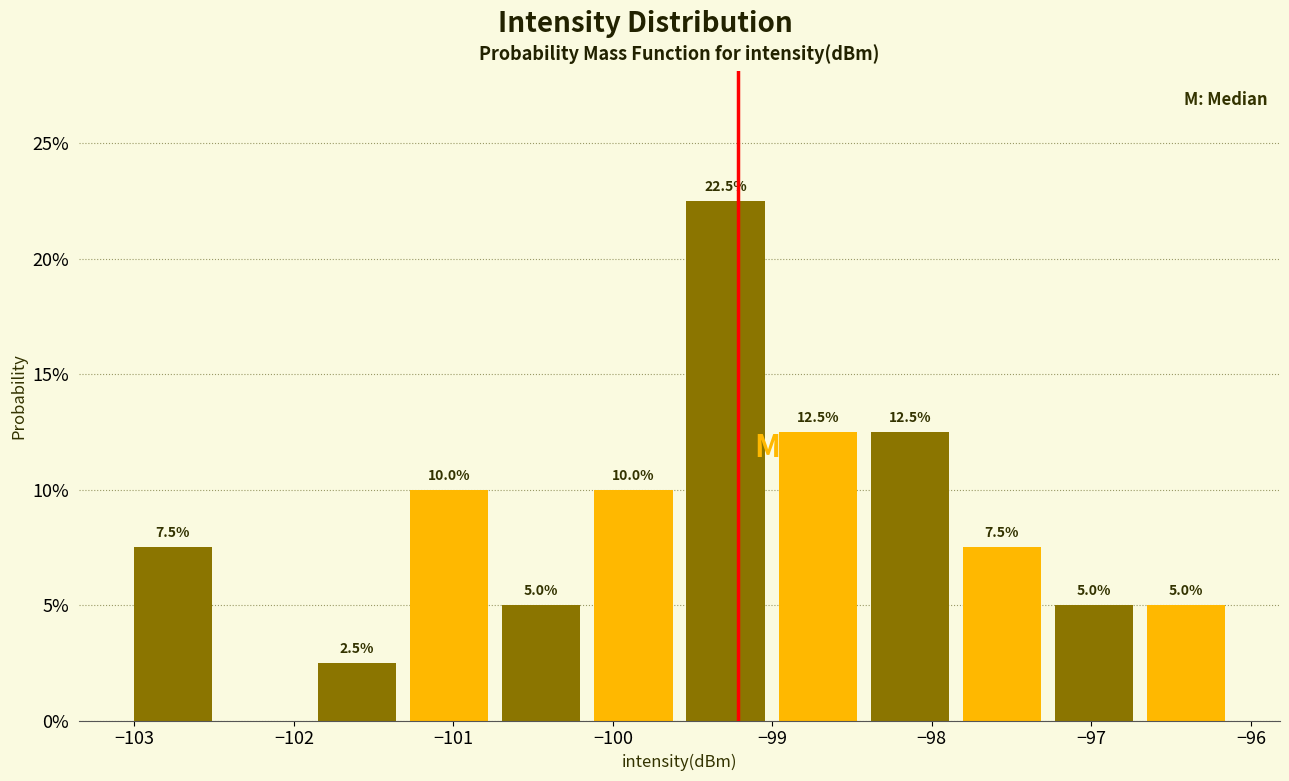

Which range on the x-axis has the tallest bar?

-99.6 to -99.0